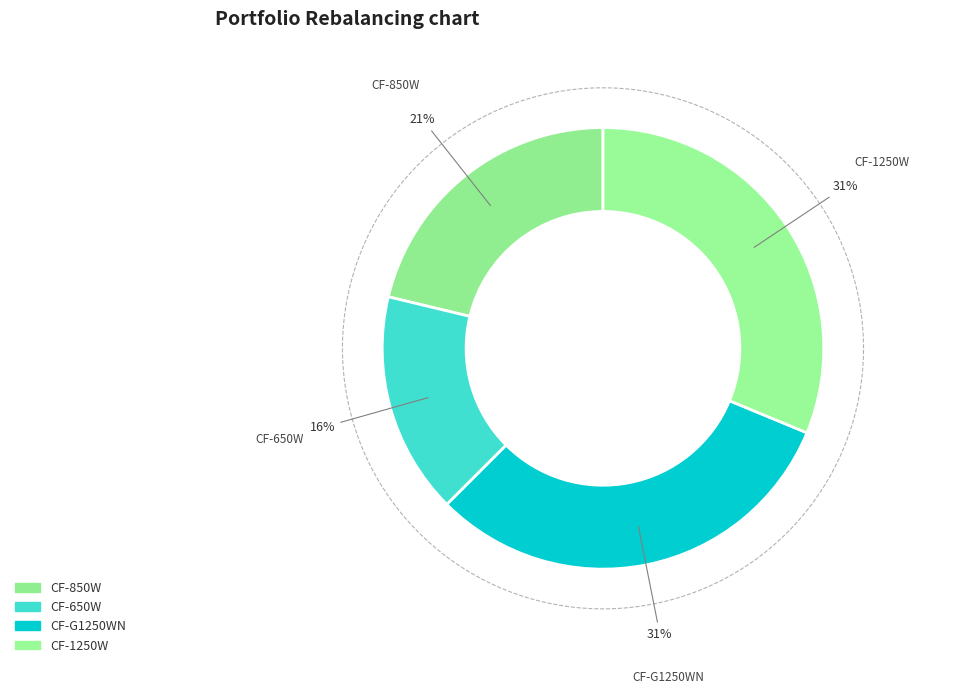

Is the sum of CF-650W and CF-850W greater than half?

No